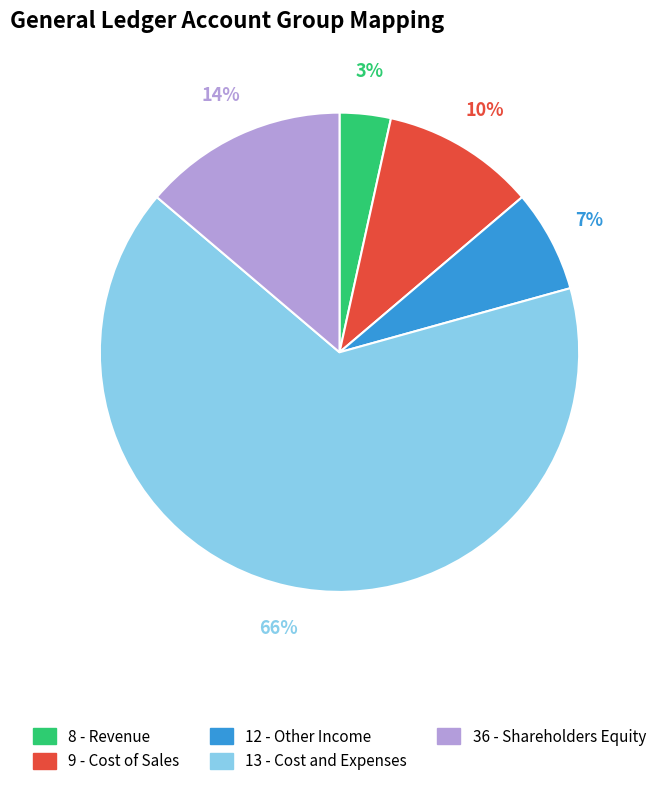

Does any single category account for the majority?

Yes